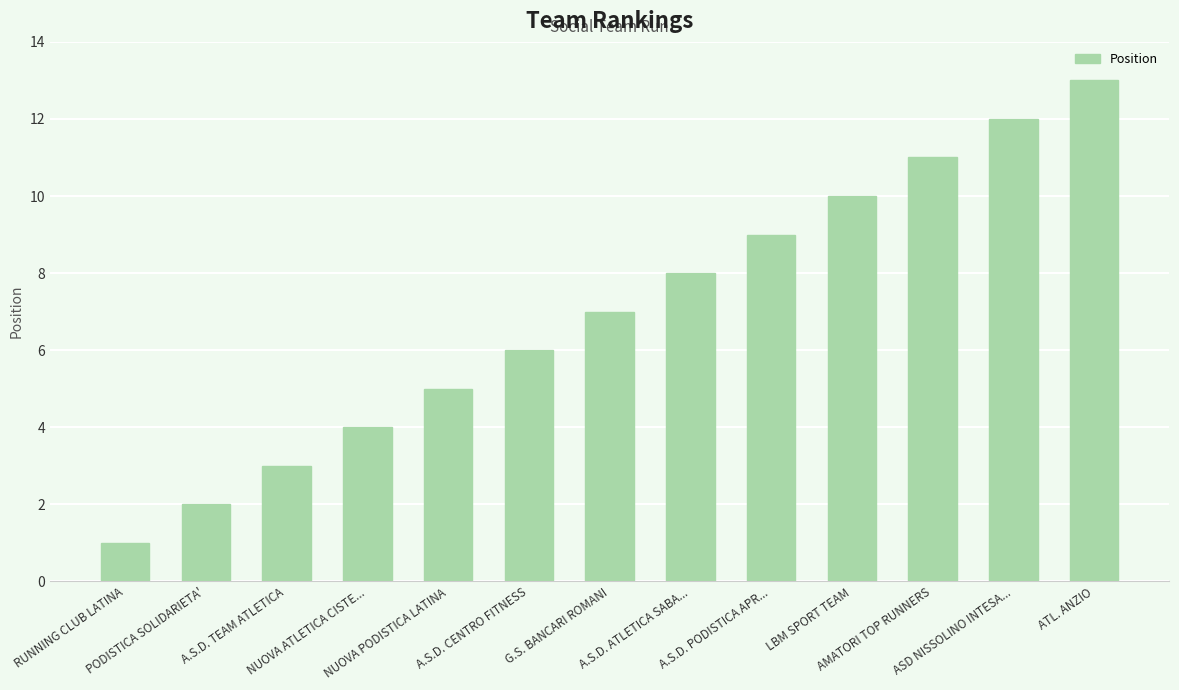

What is the smallest value displayed?

1